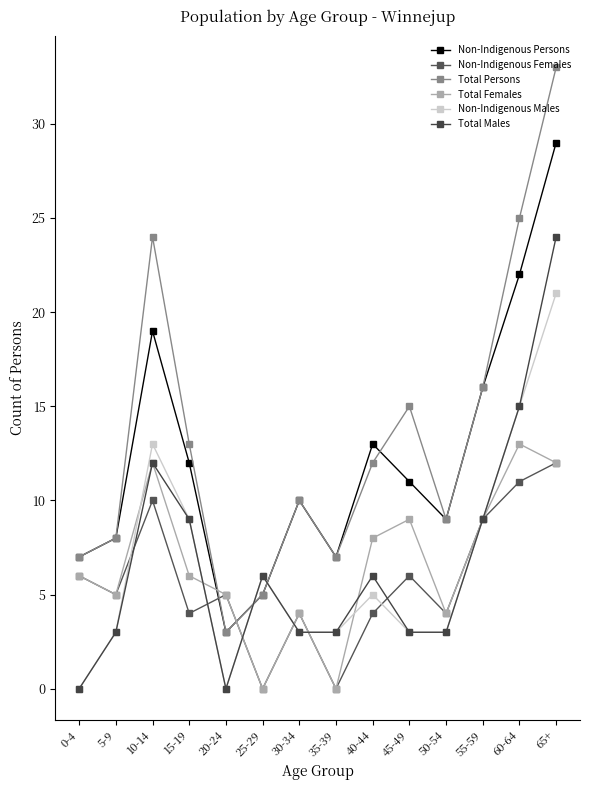

What is the value of the Non-Indigenous Females point at the 7th from the left?

4